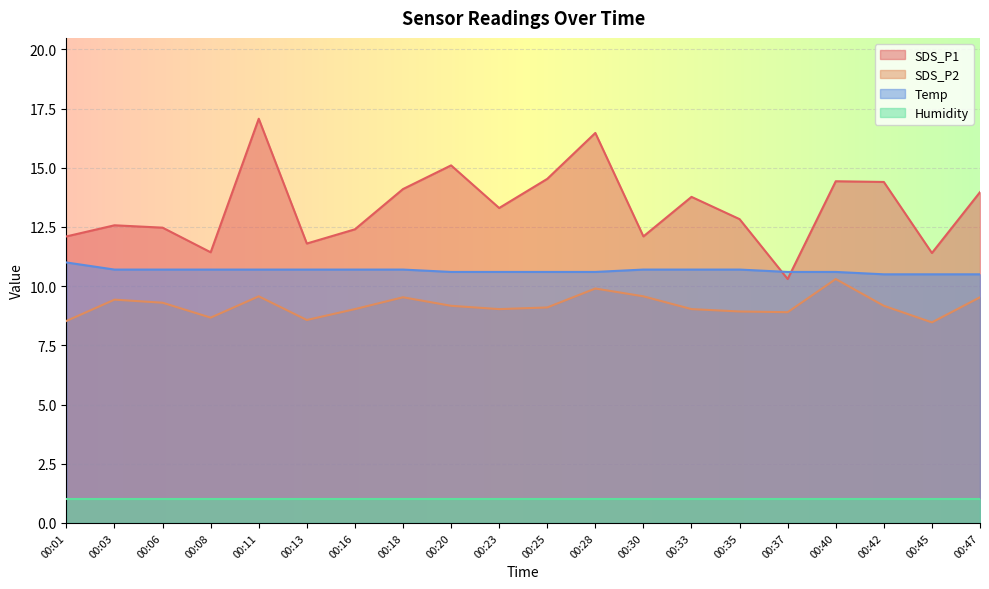

The value of SDS_P2 at 00:13 is 1.9. True or false?

False